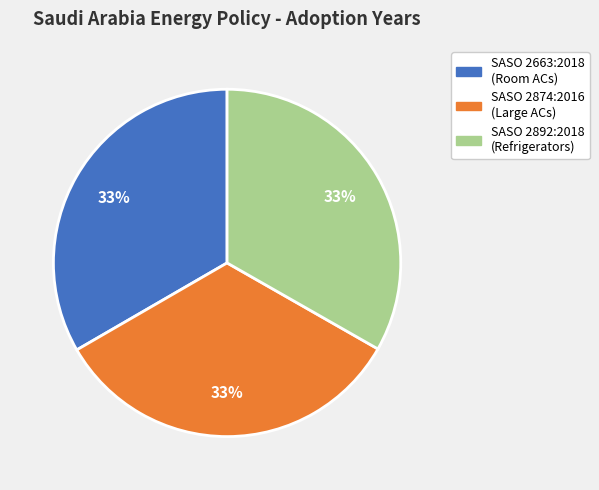

Is it true that SASO 2663:2018 (Room ACs) is 33% of the pie?

True